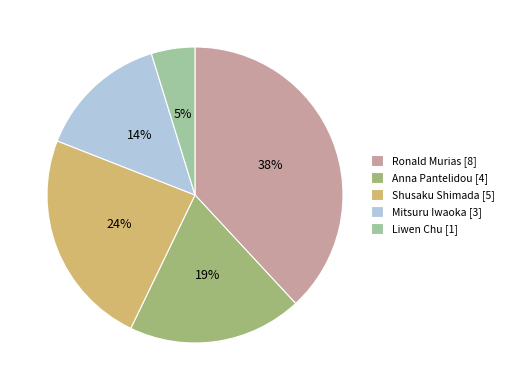

Which category has the biggest portion of the pie?

Ronald Murias